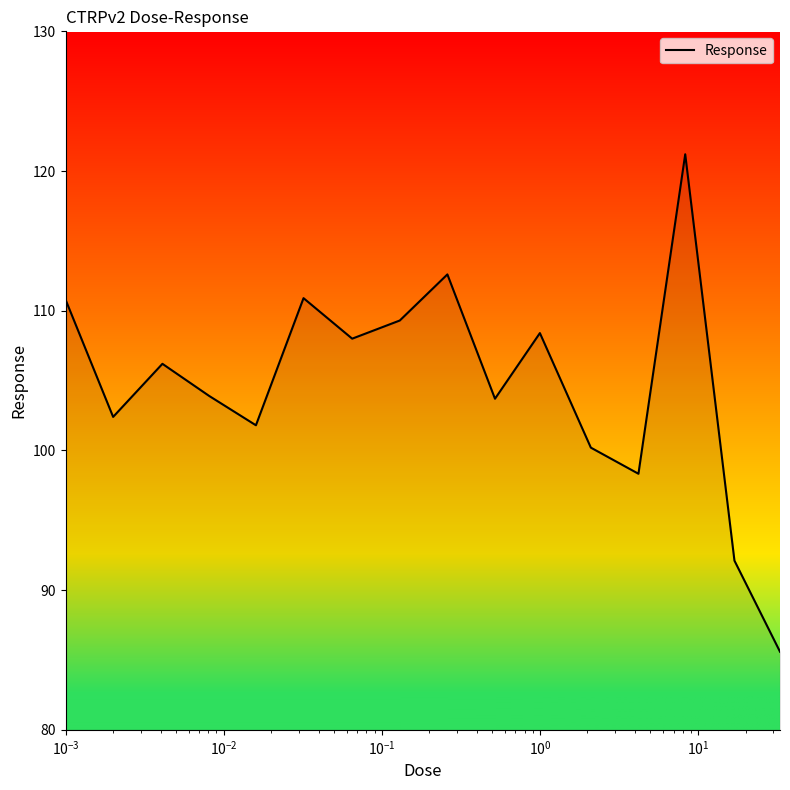

What is the maximum value shown in the chart?

121.2